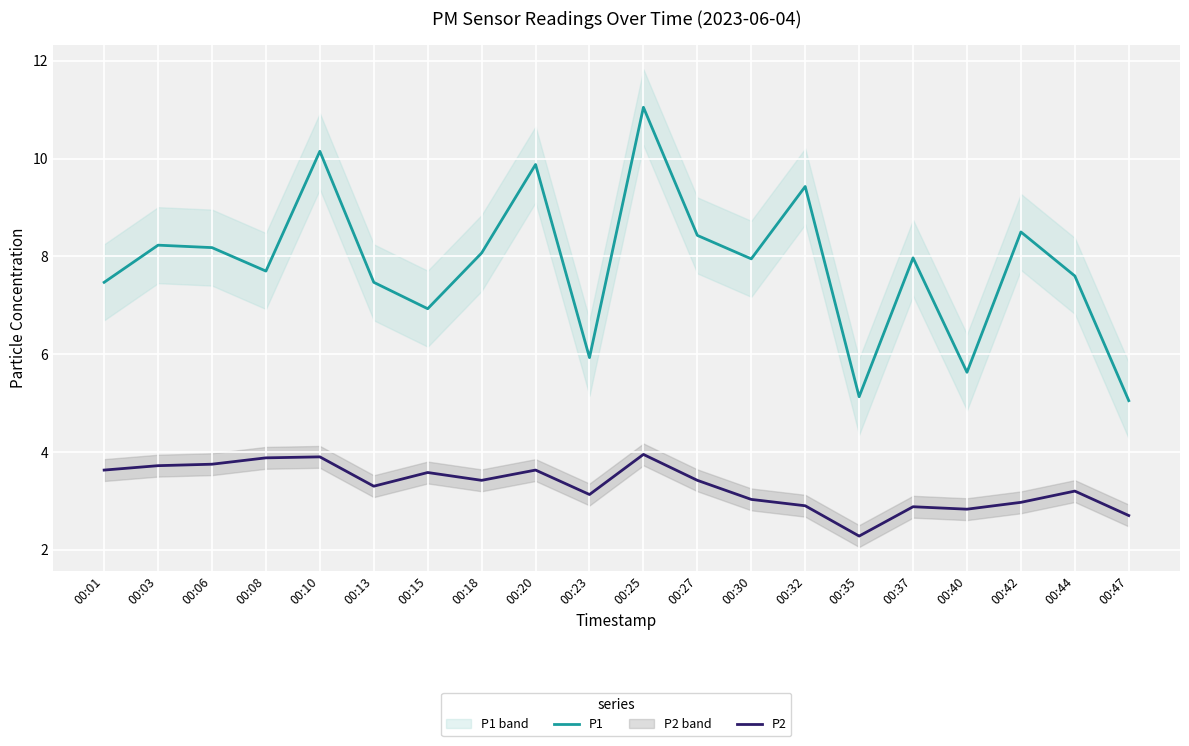

The P2 series shows 1.4 at 00:30. True or false?

False